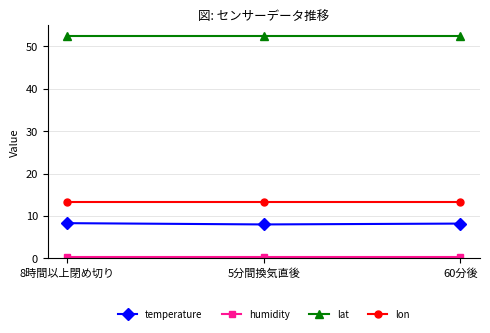

True or false: lat has a value of 90.1 at 8時間以上閉め切り.

False